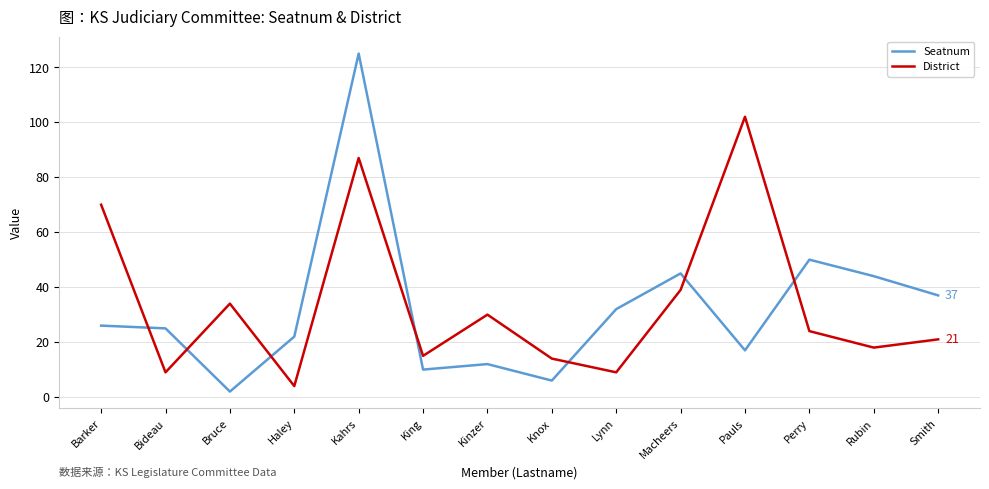

The value of District at Knox is 4. True or false?

False